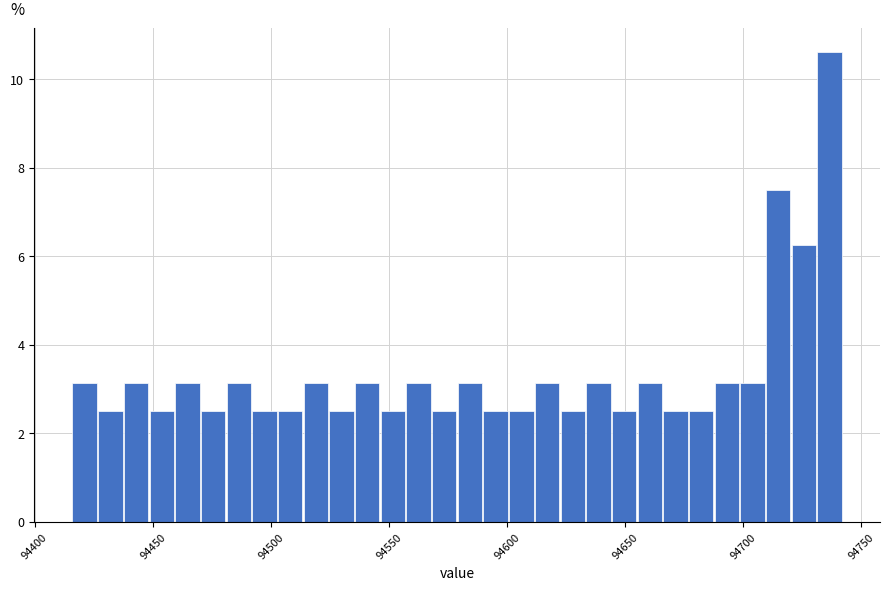

Around what value on the x-axis is the tallest bar? Give the approximate position of its centre, as read against the axis.

94735